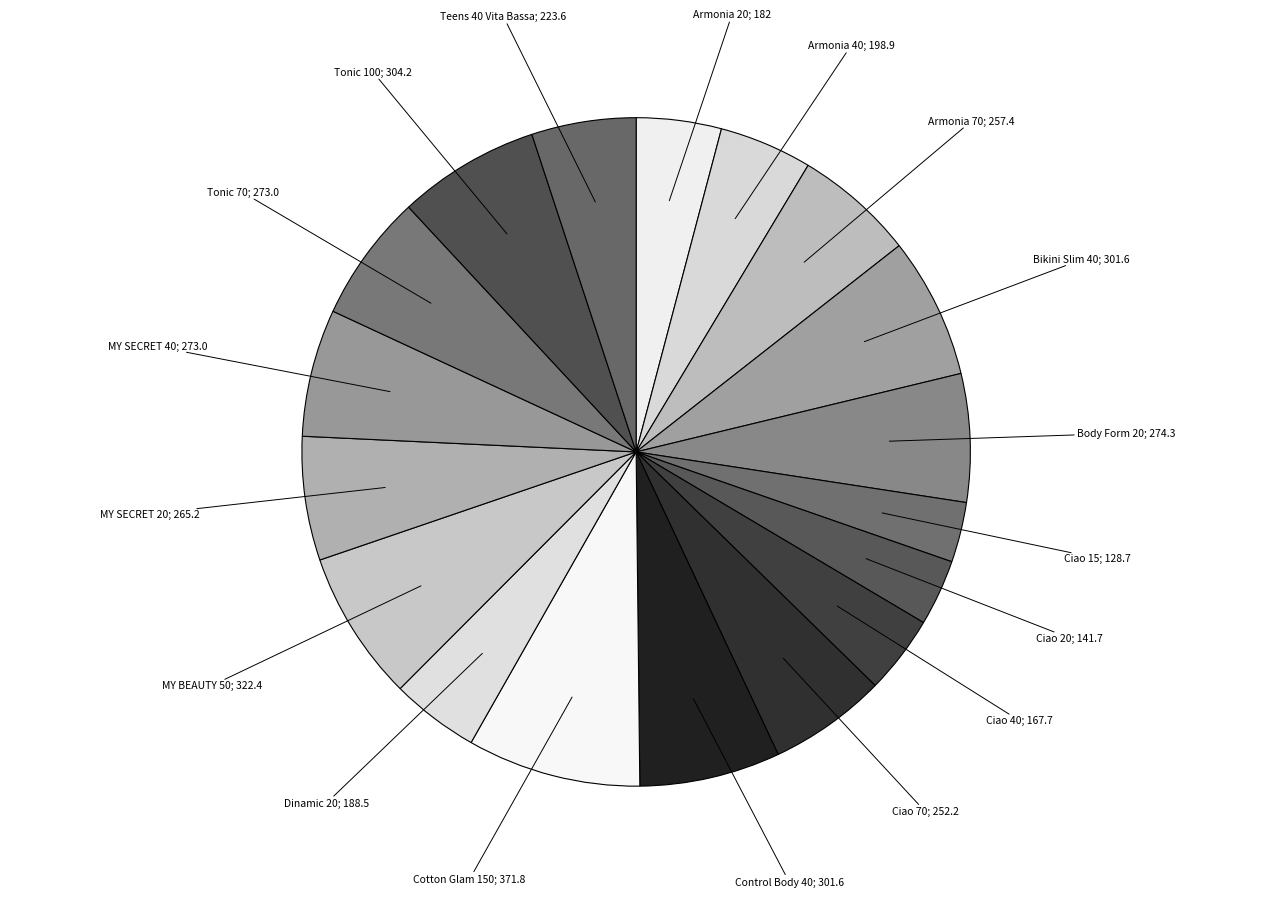

How many slices are in this pie chart?

18